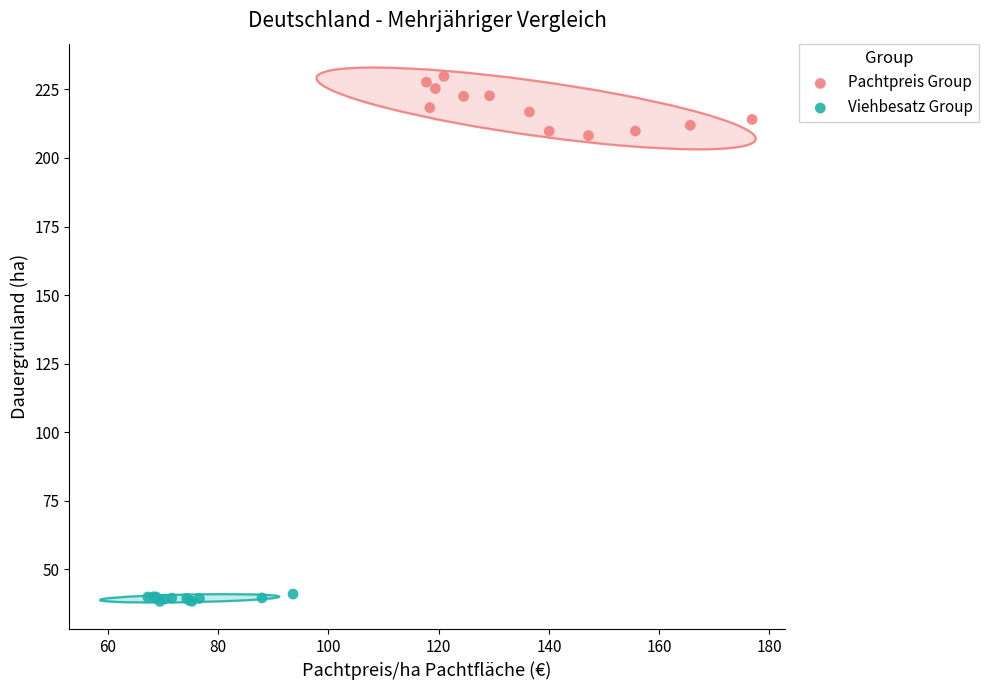

Which series contains the lowest Y value?

Viehbesatz Group